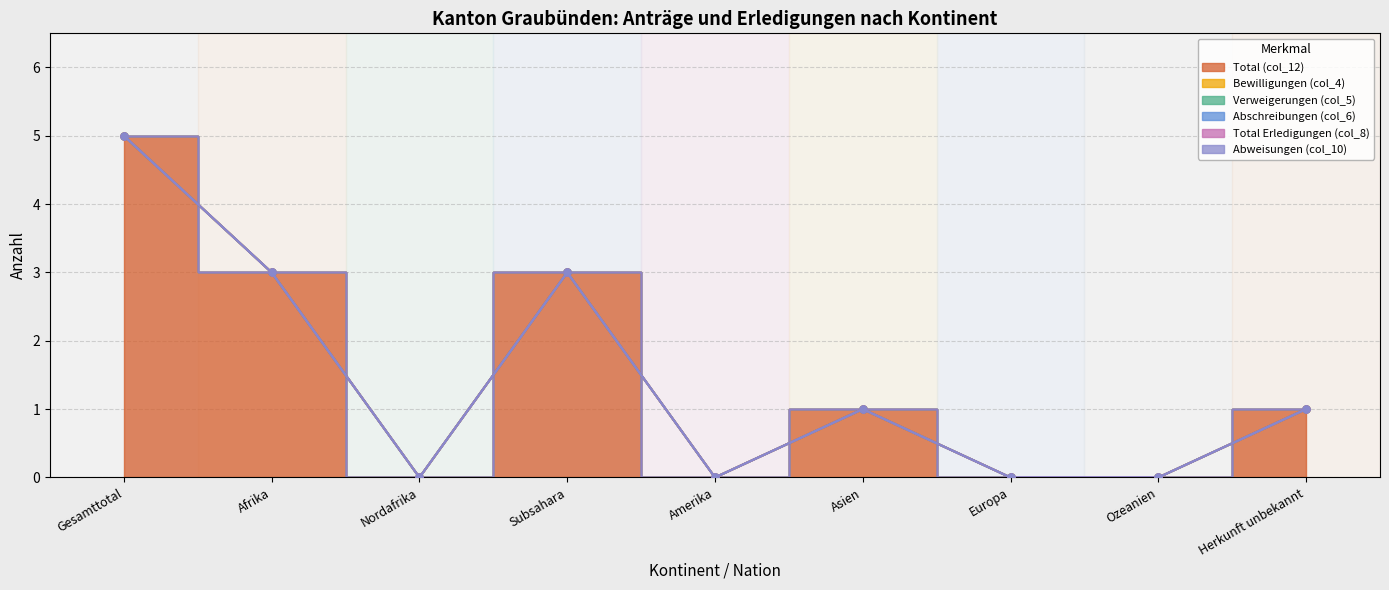

Which series has the largest range (max minus min)?

Total (col_12)